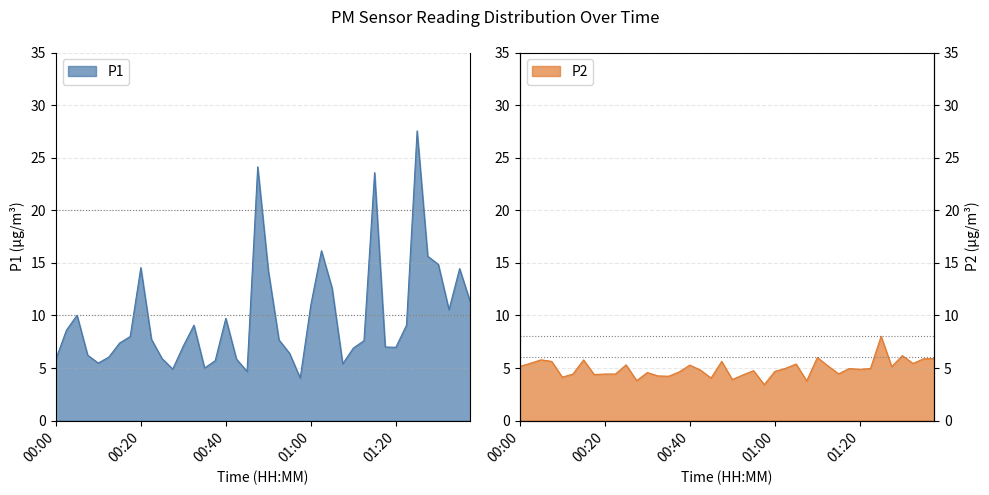

How many interior local valleys does the P2 series have?

12